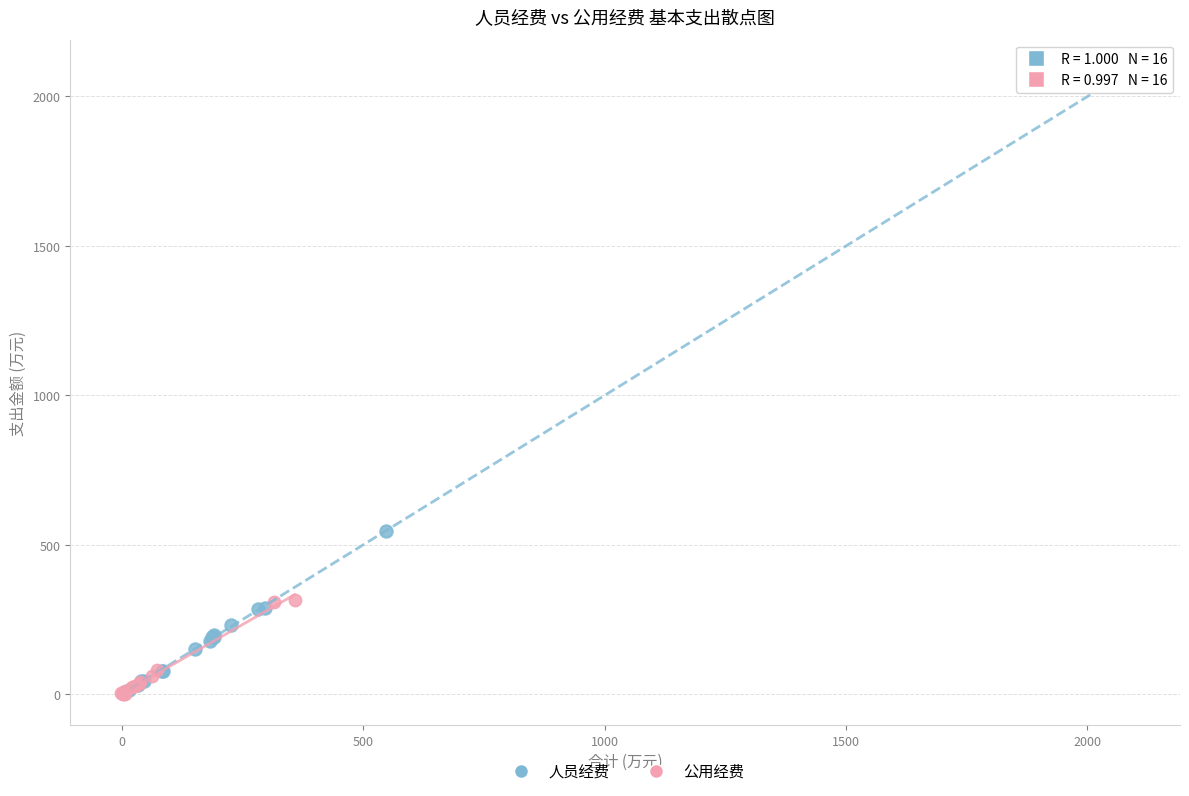

Which series reaches the maximum Y coordinate?

人员经费